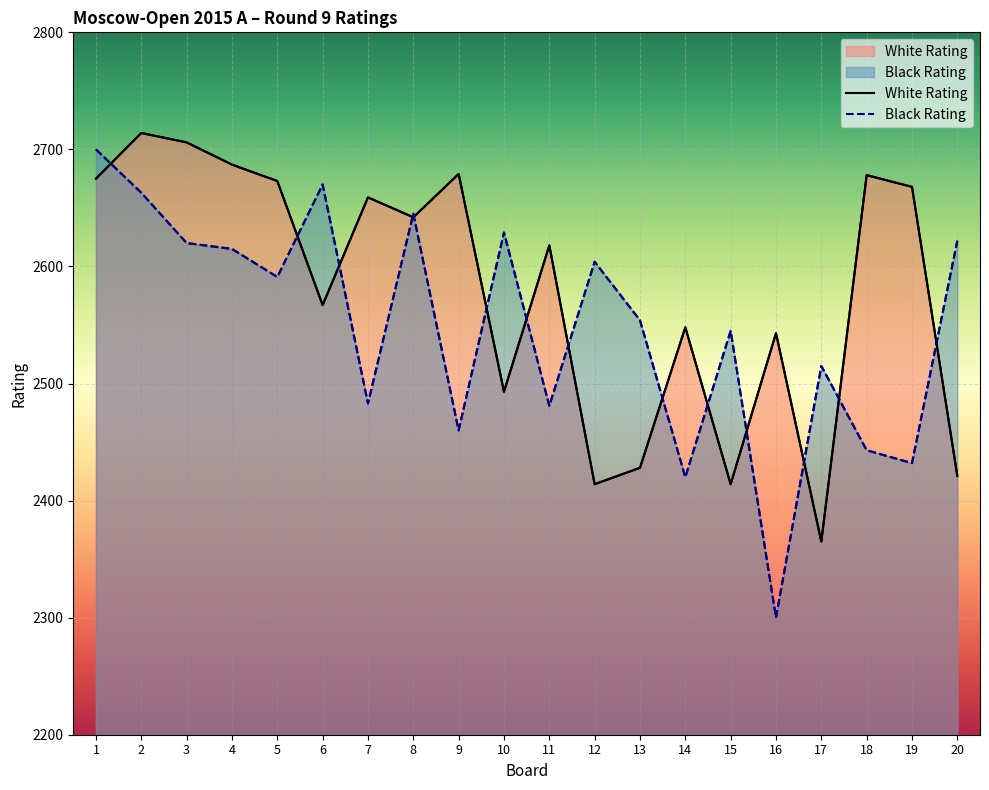

Reading left to right, transcribe all the data shown in this chart.

White Rating: 1=2675	2=2714	3=2706	4=2687	5=2673	6=2567	7=2659	8=2642	9=2679	10=2493	11=2618	12=2414	13=2428	14=2548	15=2414	16=2543	17=2365	18=2678	19=2668	20=2421
Black Rating: 1=2700	2=2663	3=2620	4=2615	5=2591	6=2670	7=2483	8=2645	9=2460	10=2629	11=2481	12=2604	13=2554	14=2420	15=2545	16=2300	17=2515	18=2443	19=2432	20=2622